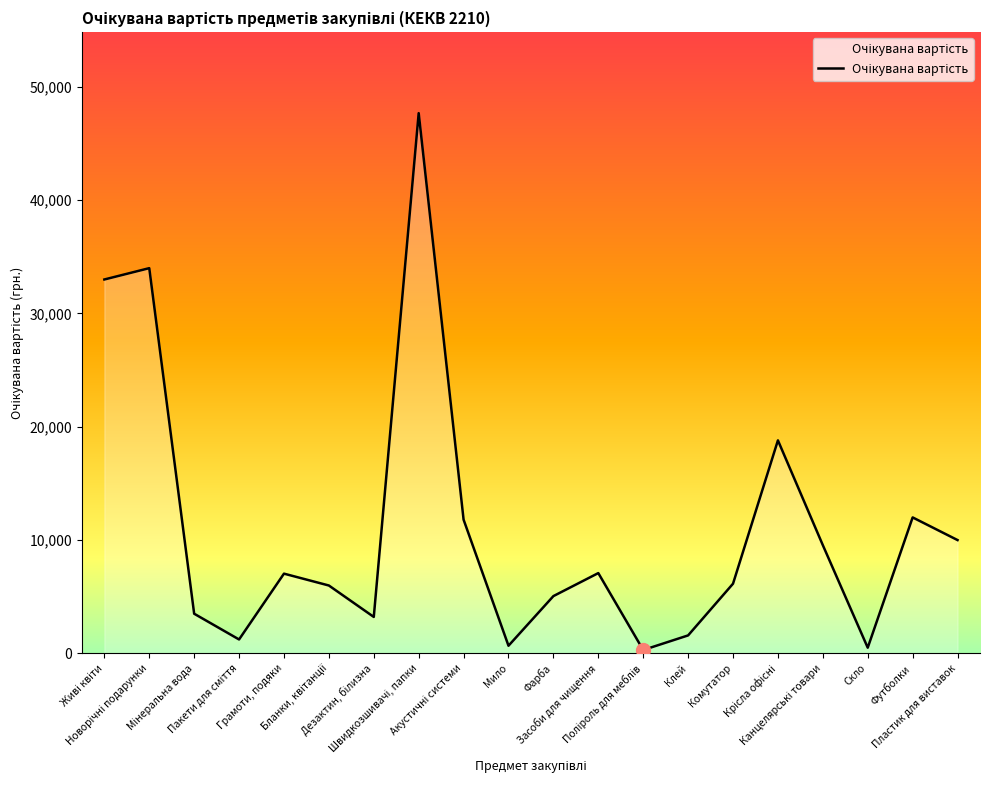

How many categories are shown in the chart?

20